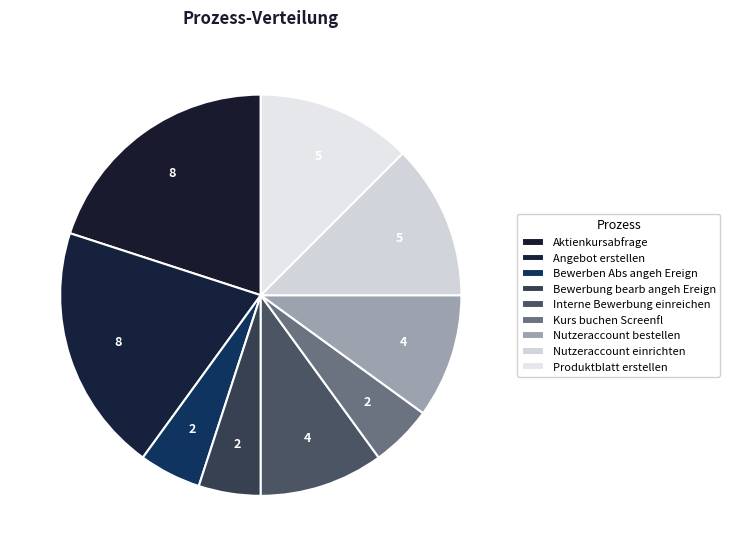

How many segments does this pie chart have?

9